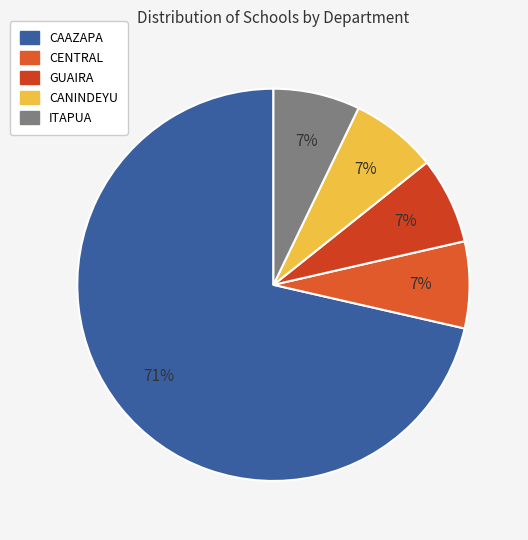

How many slices are in this pie chart?

5